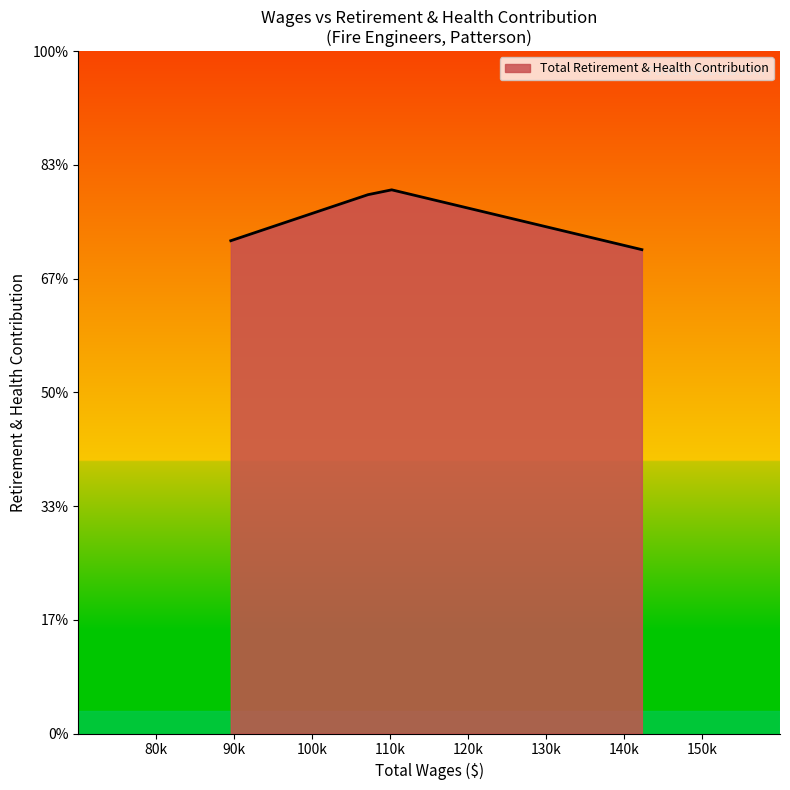

List the labels in order of value, smallest first.

142286.0, 89562.0, 107160.0, 110198.0